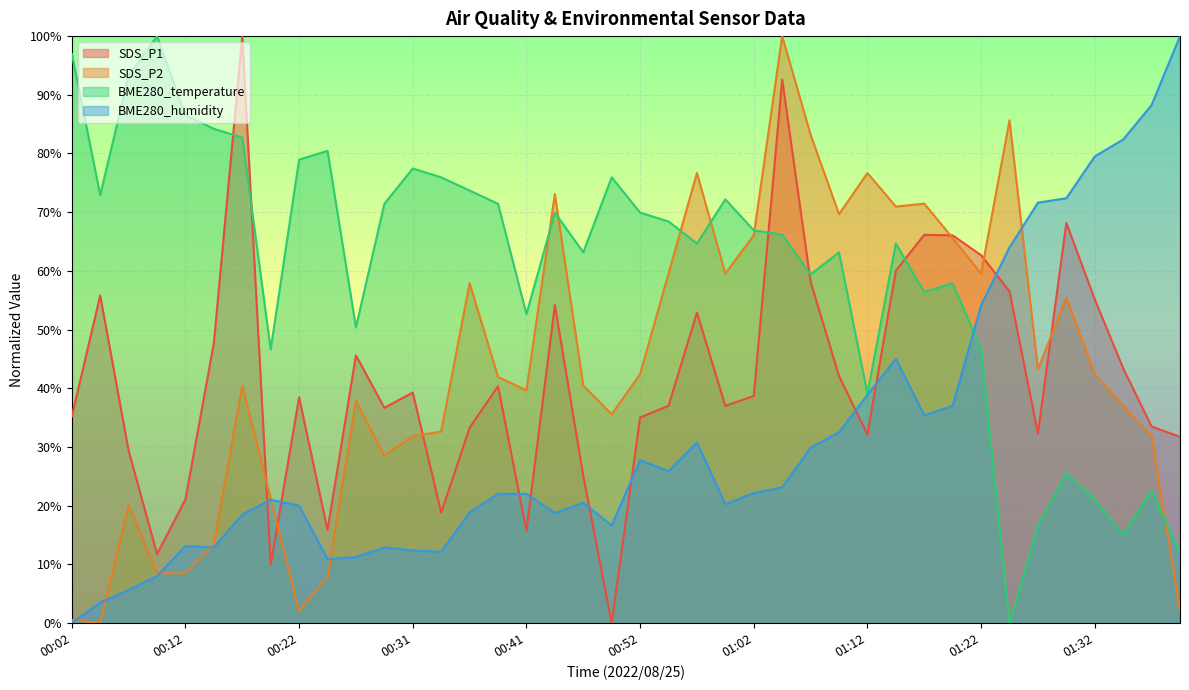

How many series are shown in this chart?

4